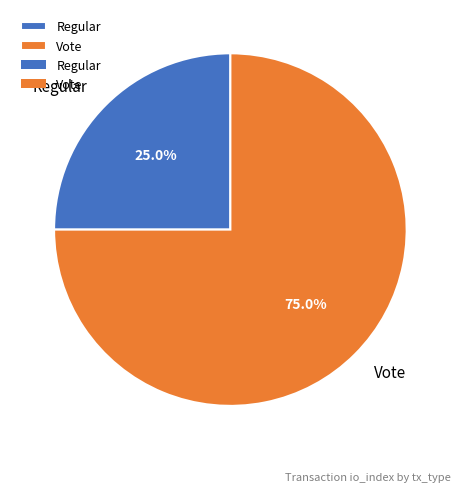

Is it true that Regular is 37% of the pie?

False